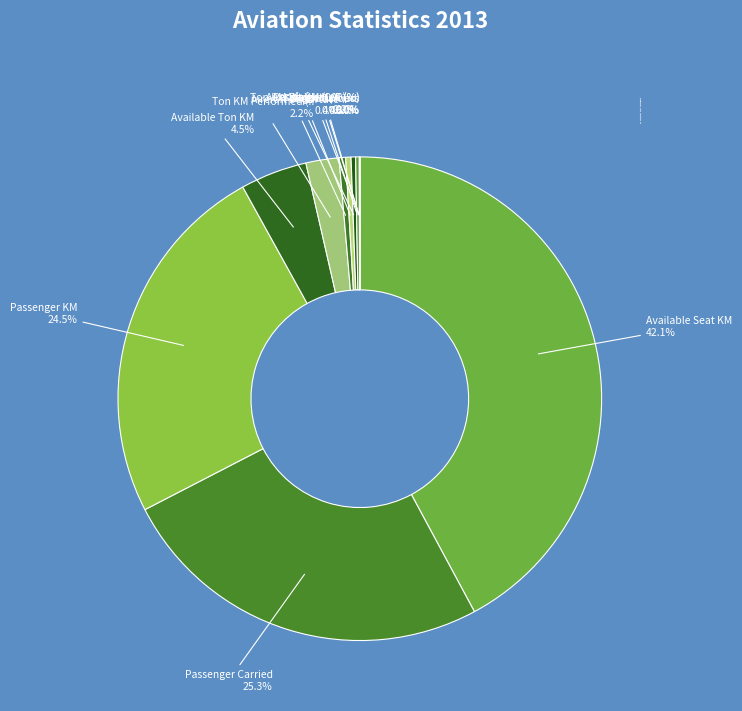

Rank the categories by value from highest to lowest.

Available Seat KM, Passenger Carried, Passenger KM, Available Ton KM, Ton KM Performed (Passenger), Aircraft Departure, Aircraft KM (000), Ton KM Performed (Freight), Freight Carried, Aircraft Hours, Passenger L/F (%), Weight L/F (%)